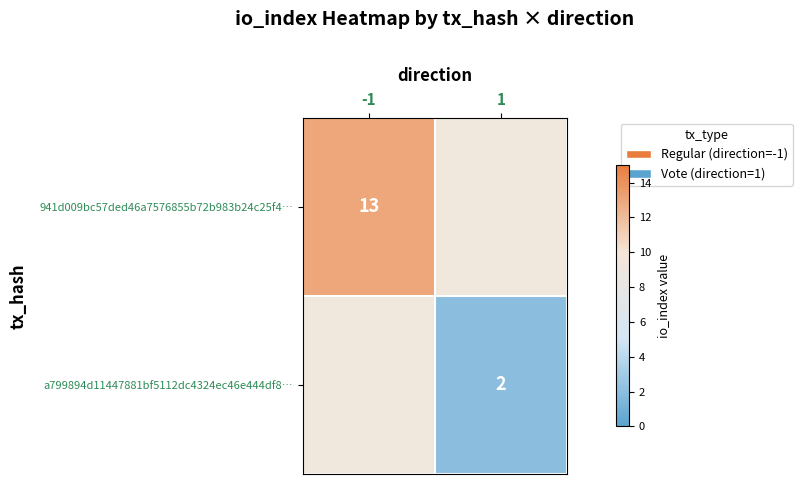

The value of a799894d11447881bf5112dc4324ec46e444df8… at 1 is 3. True or false?

False